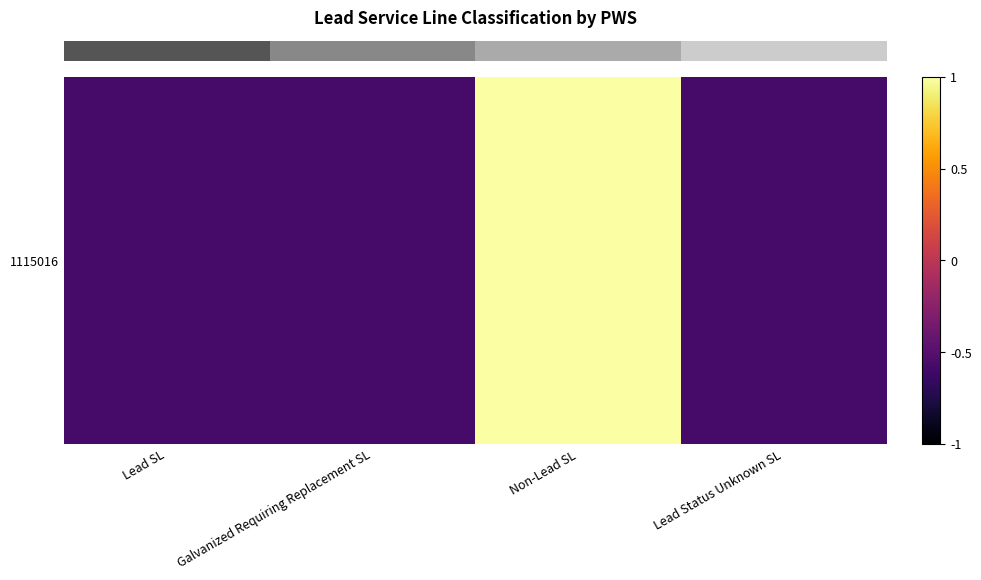

Where does the data first go above 0?

Non-Lead SL